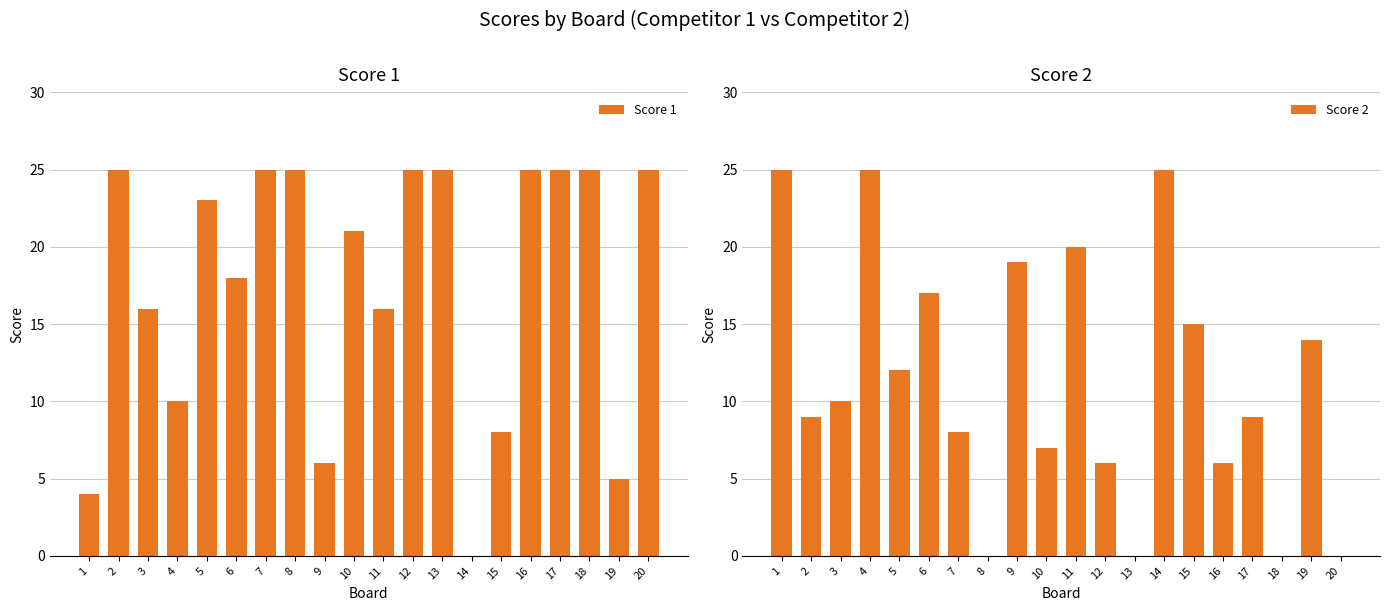

Which series changed the most between 17 and 20?

Score 2